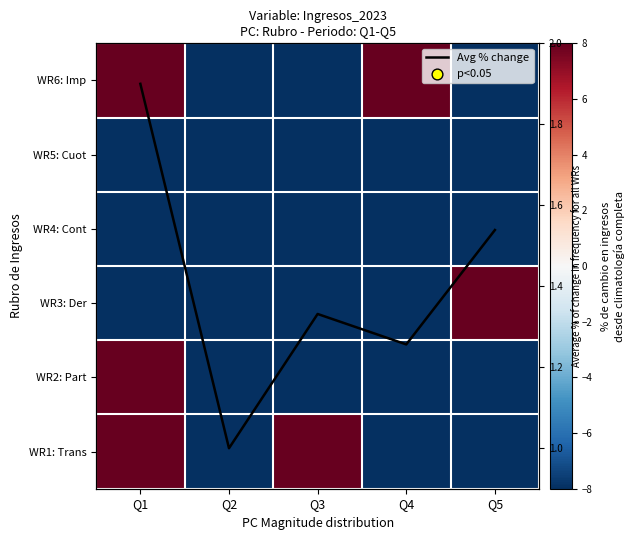

At which category is the sum across all series the highest?

Q1